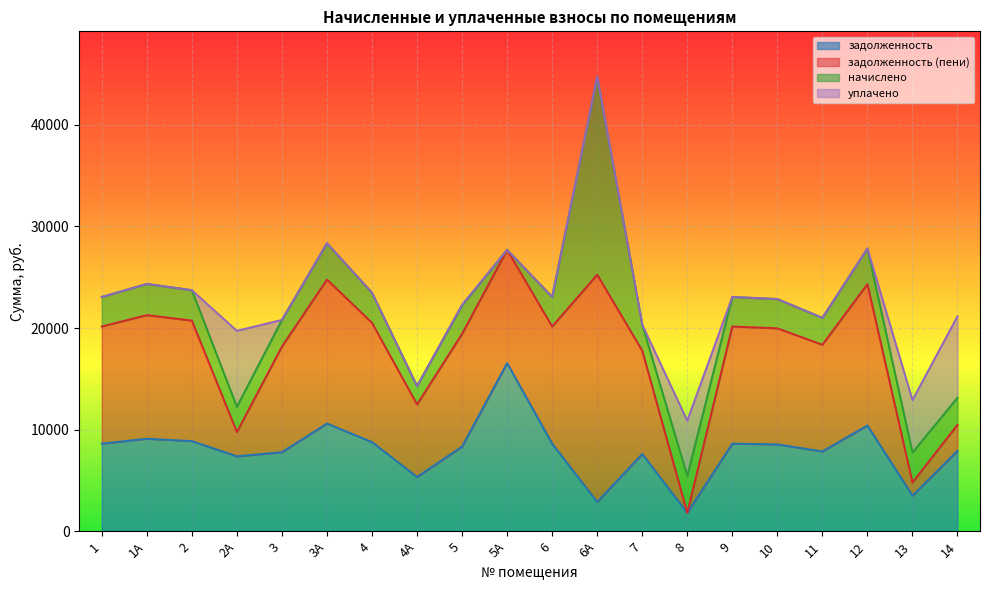

Where is the first local maximum for уплачено?

2А